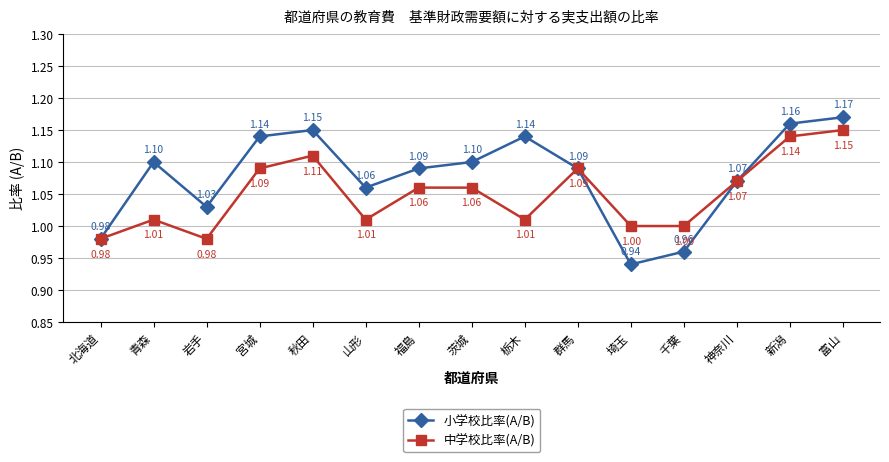

What is the spread (max minus min) of values at 栃木?

0.1